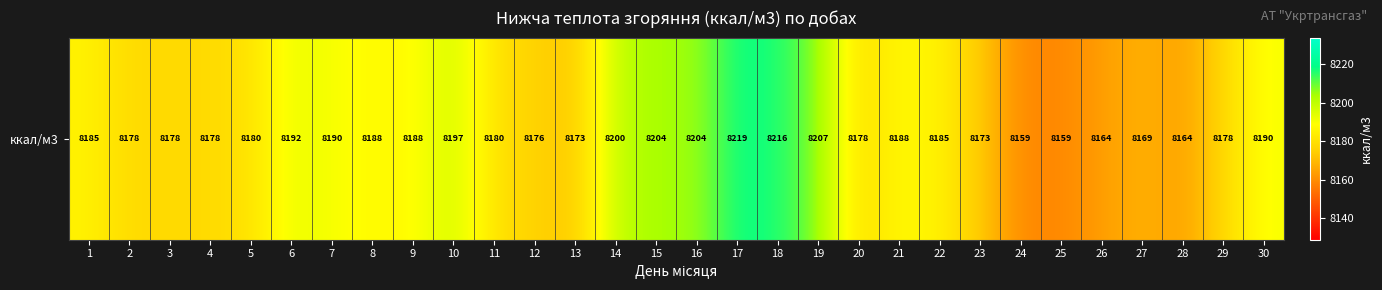

What is the change in value from 1 to 9?

+2.4